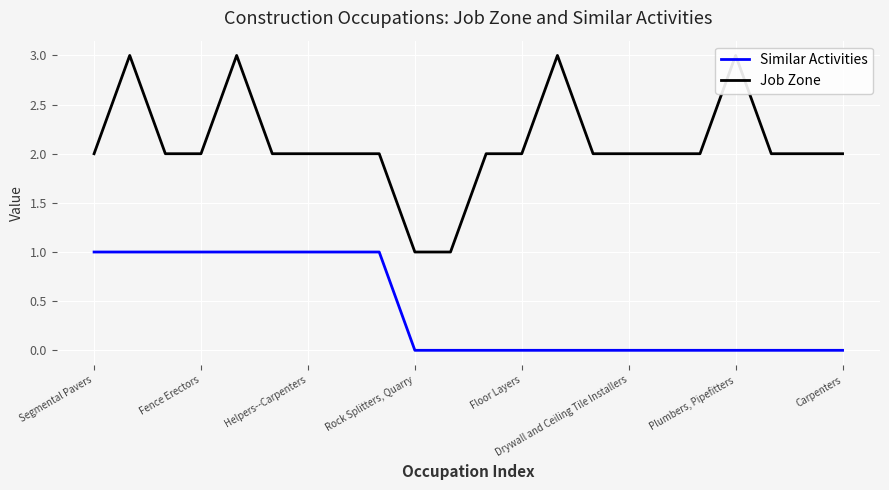

Count the Similar Activities values in the range 0 to 1.

22